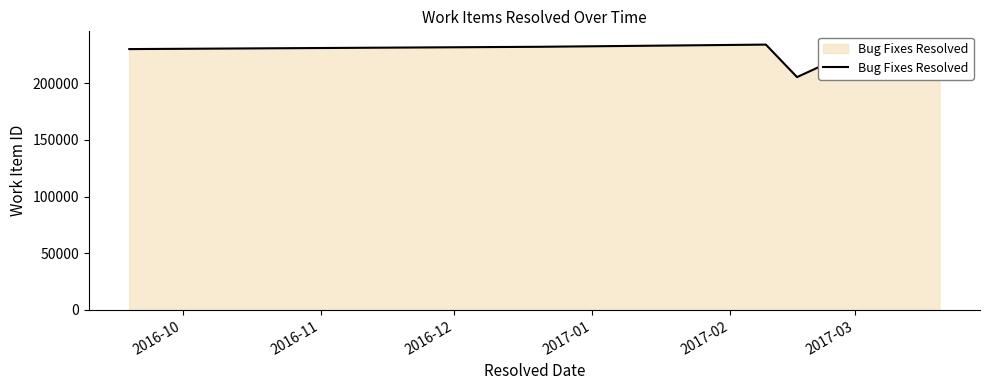

What is the minimum value shown in the chart?

205460